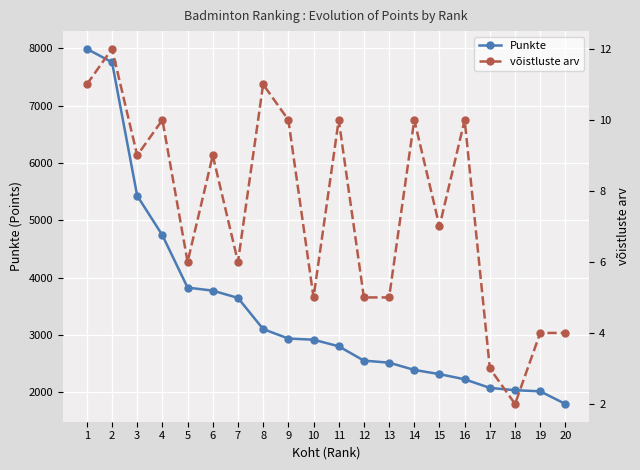

What are all the series names shown in the legend?

Punkte, võistluste arv